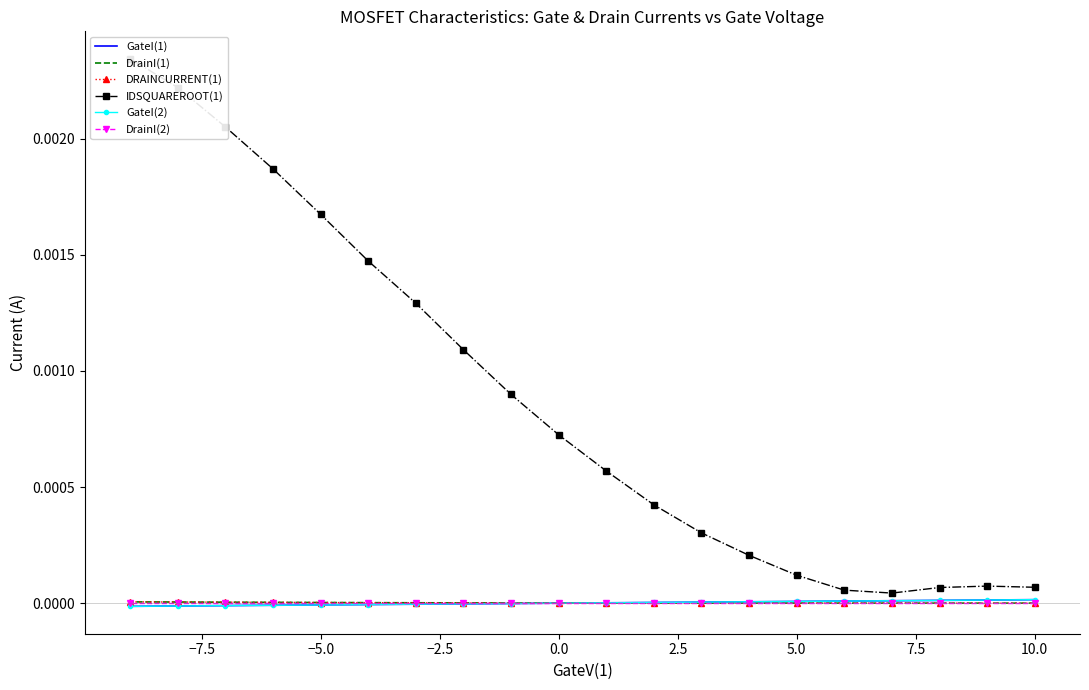

True or false: IDSQUAREROOT(1) and GateI(2) intersect in this chart.

False